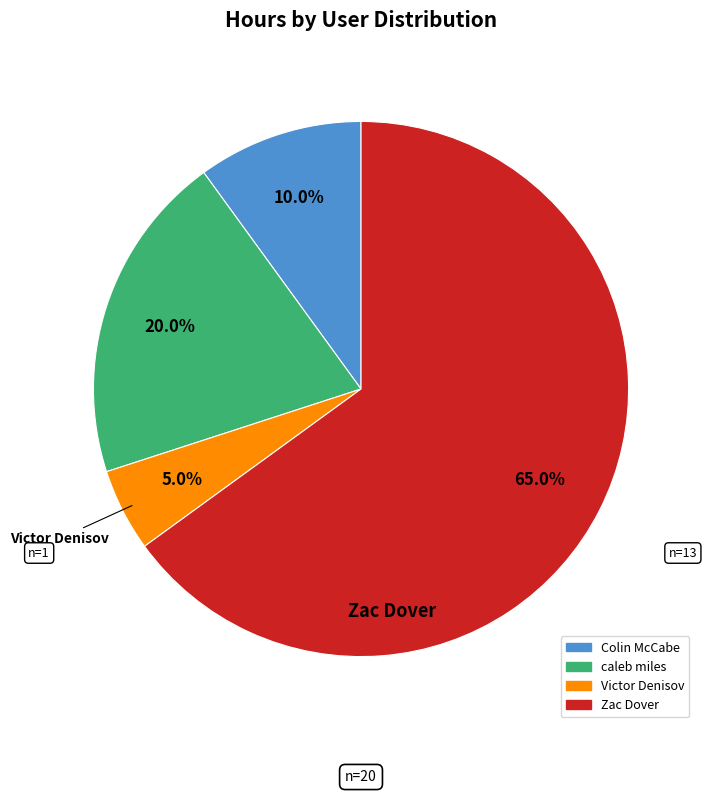

Count the number of slices in the pie.

4